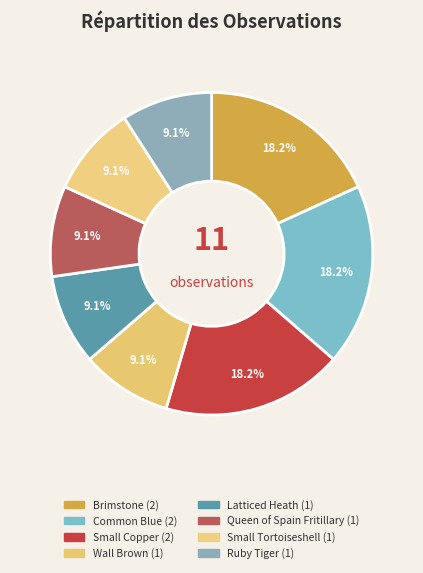

Which has a higher value, Common Blue or Wall Brown?

Common Blue